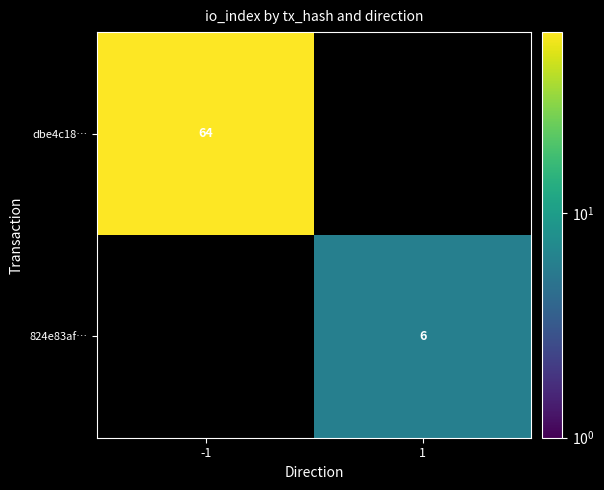

At how many categories does at least one series exceed 34?

1